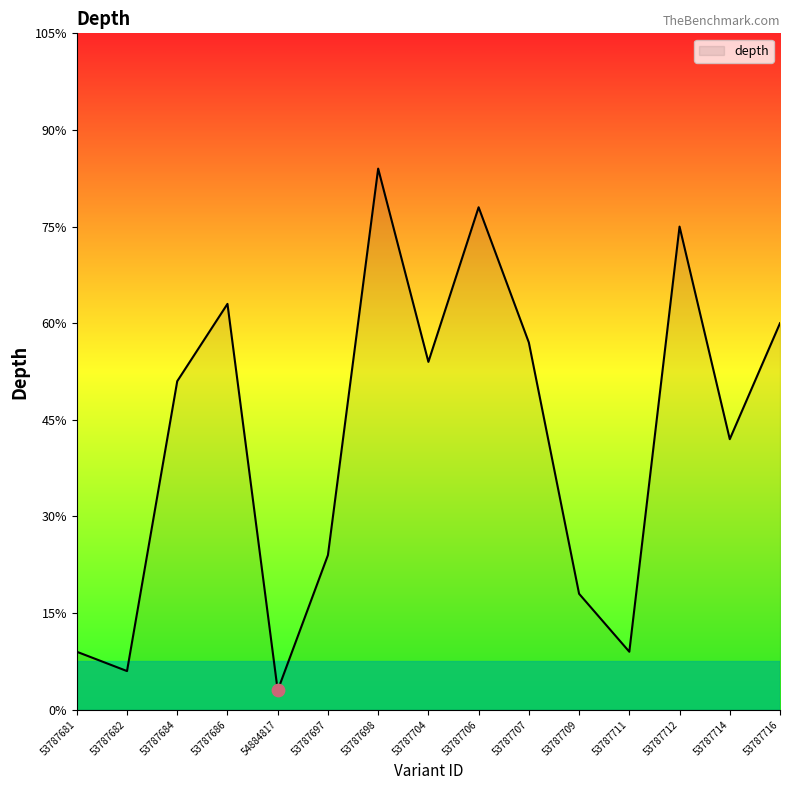

Between 53787711 and 53787681, which is larger?

53787711